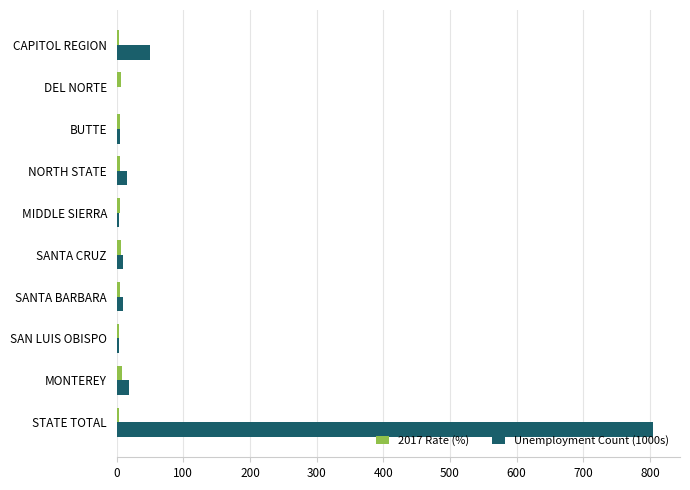

What is the greatest value displayed?

804.6